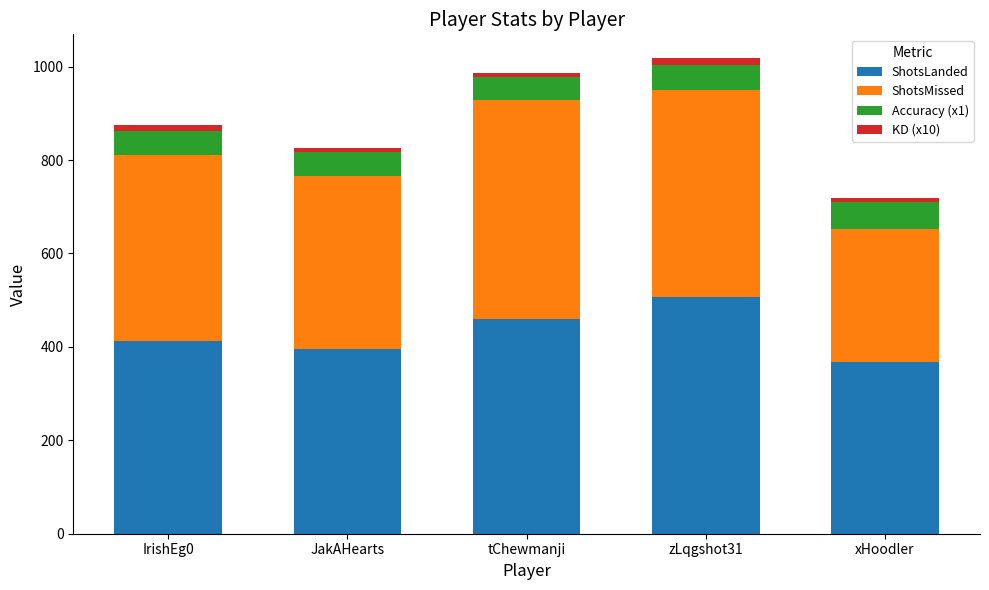

The ShotsLanded series shows 395.0 at JakAHearts. True or false?

True